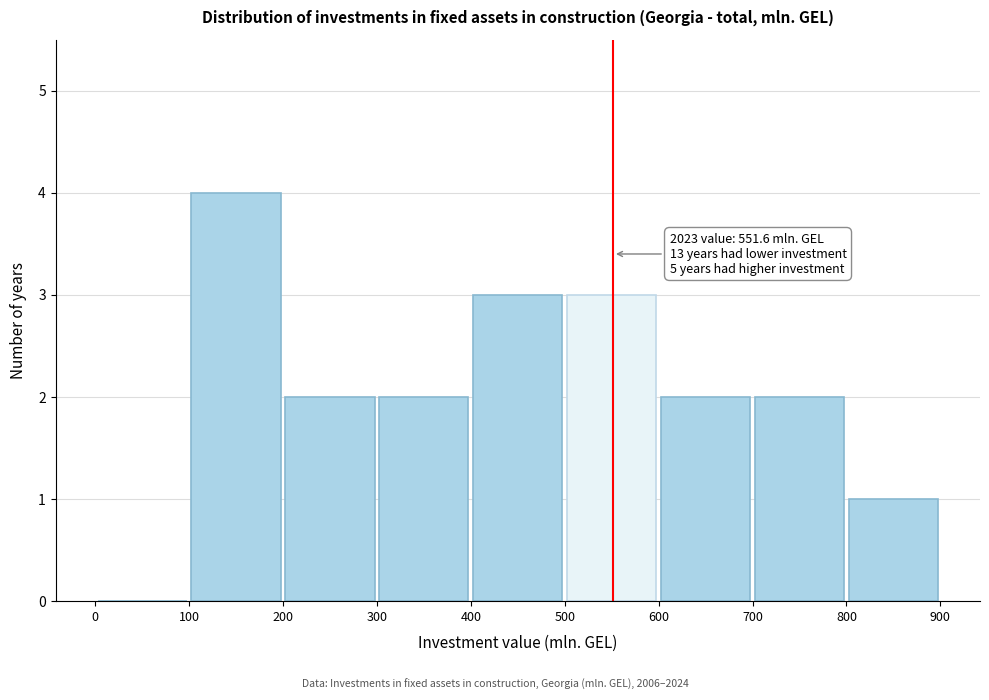

Which range on the x-axis has the tallest bar?

100 to 200